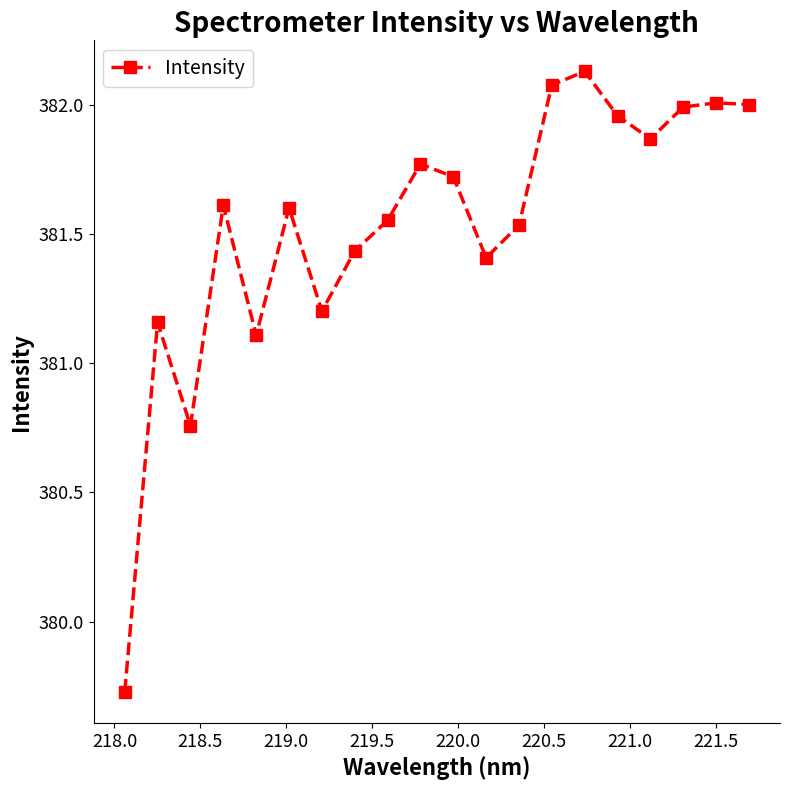

What is the difference between the maximum and minimum values?

2.4